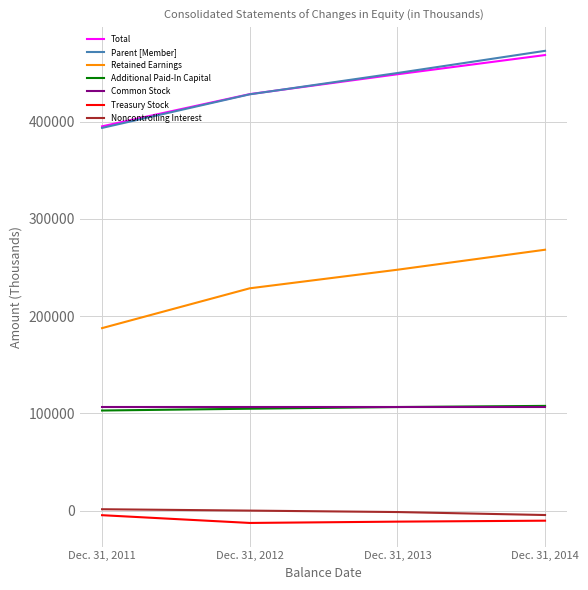

Does the chart display data point markers on the line(s)?

No